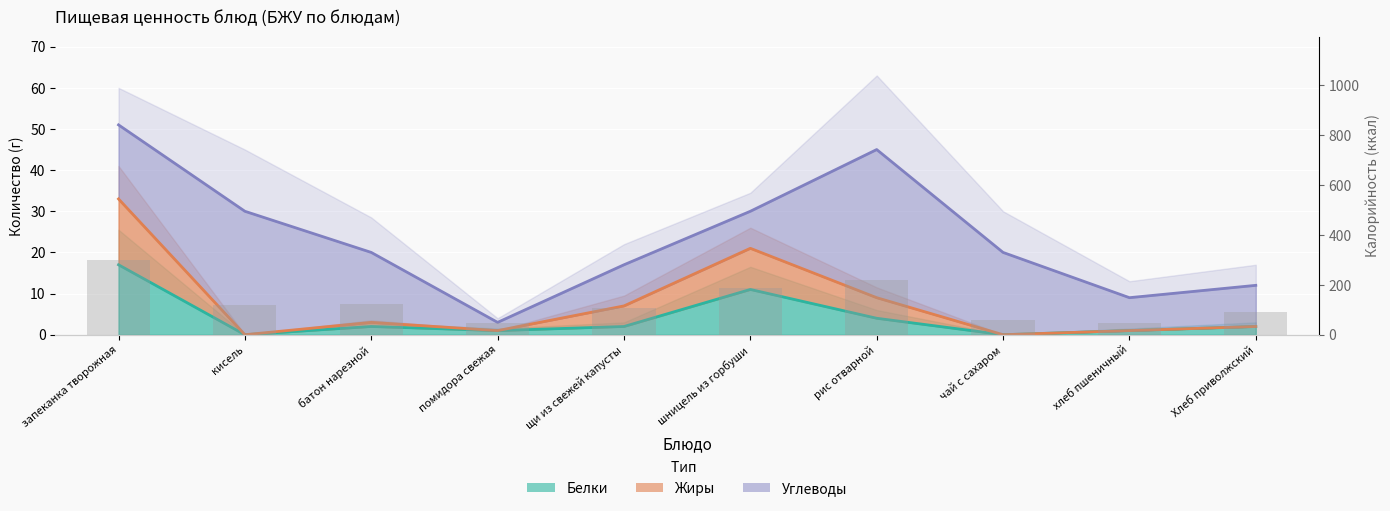

At шницель из горбуши, list the series in order from smallest to largest.

Белки, Жиры, Углеводы